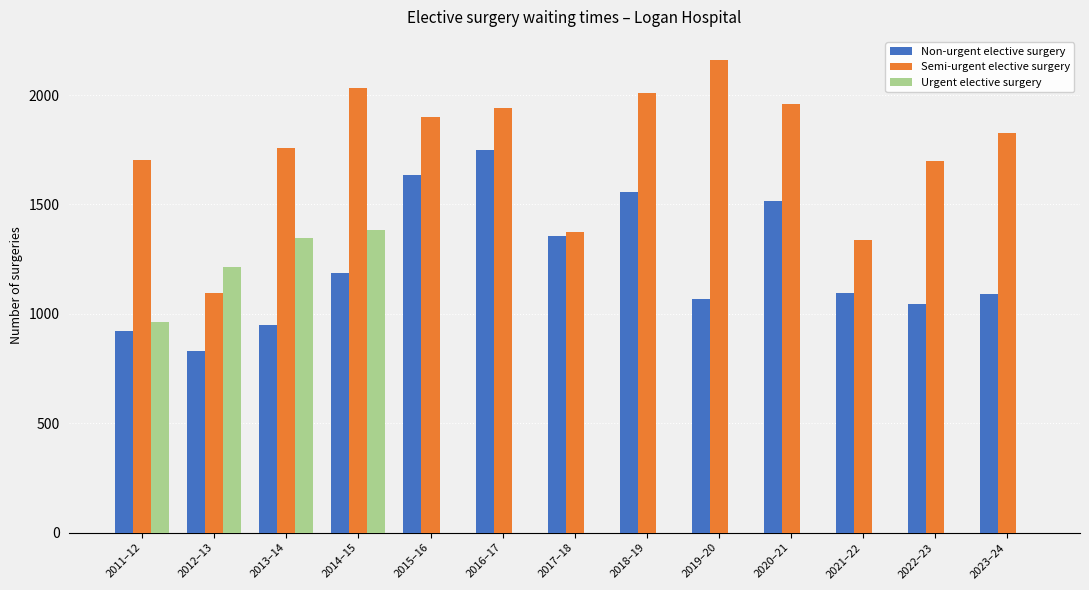

What are all the series names shown in the legend?

Non-urgent elective surgery, Semi-urgent elective surgery, Urgent elective surgery